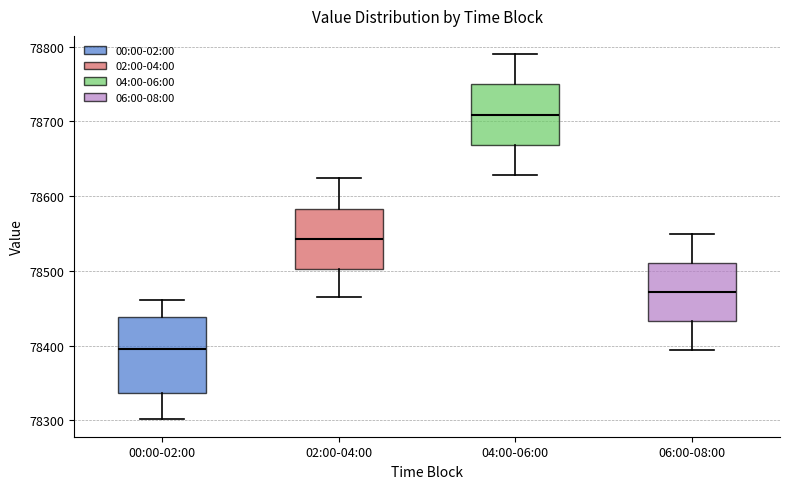

Where is the upper edge of the box for 00:00-02:00 on the y-axis? The values are not printed on the chart, so give them approximately, as read against the axis.

78440